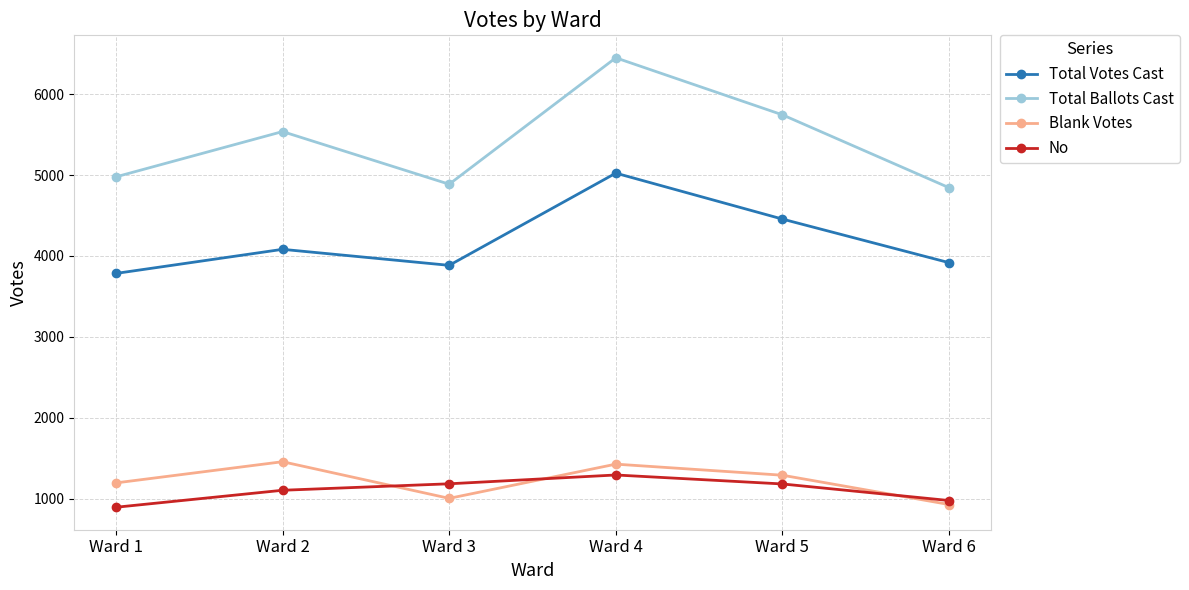

How many series are shown in this chart?

4